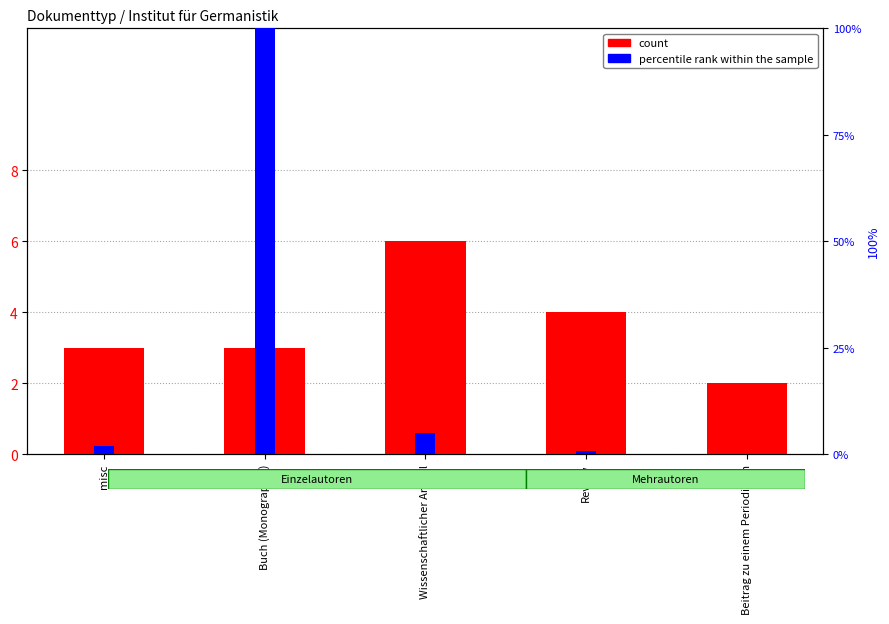

Rank the categories by value from highest to lowest.

Wissenschaftlicher Artikel, Review, misc, Buch (Monographie), Beitrag zu einem Periodikum